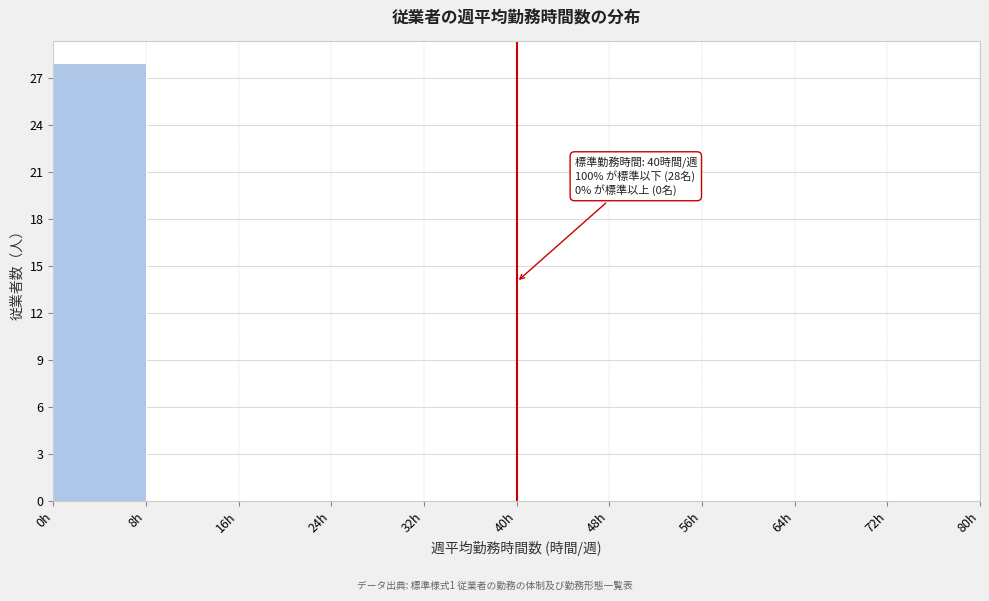

Which range on the x-axis has the tallest bar?

0 to 8